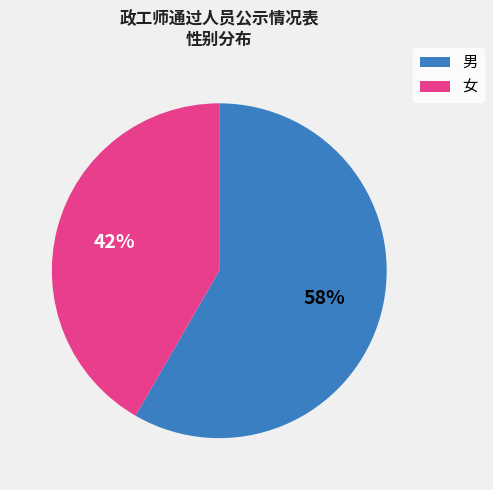

How many slices are in this pie chart?

2